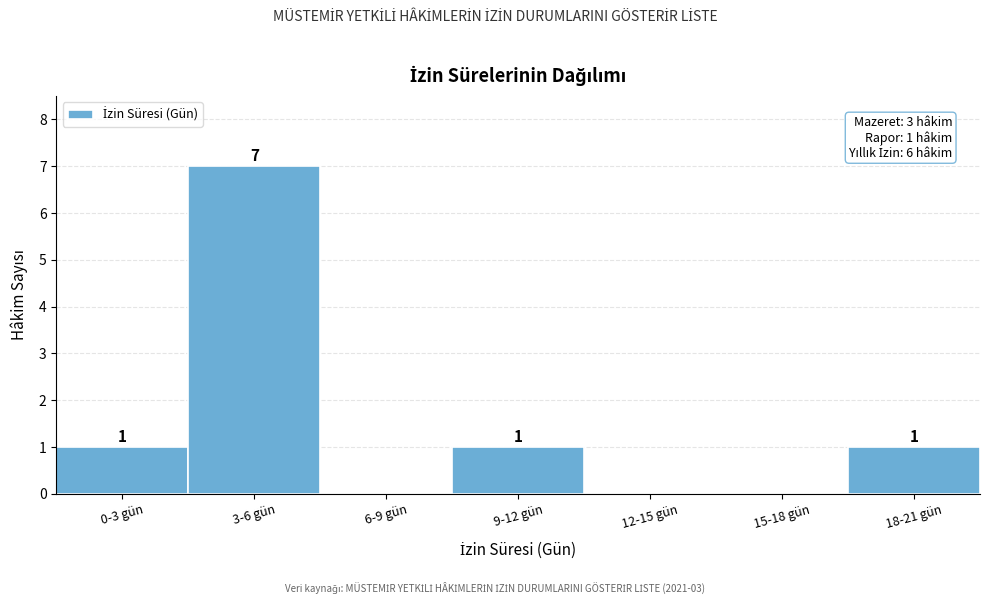

Reading left to right, list all the values displayed in this chart.

0-3 gün=1	3-6 gün=7	6-9 gün=0	9-12 gün=1	12-15 gün=0	15-18 gün=0	18-21 gün=1